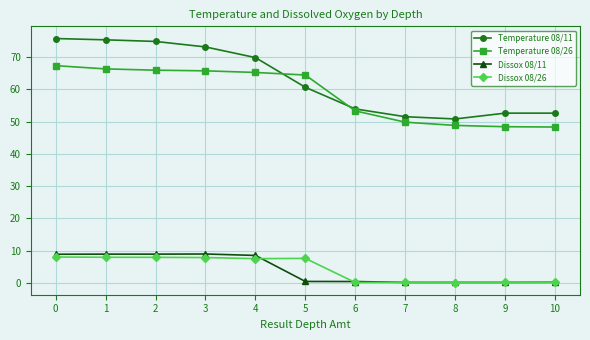

Is it true that Dissox 08/26 equals 7.5 at 4?

True